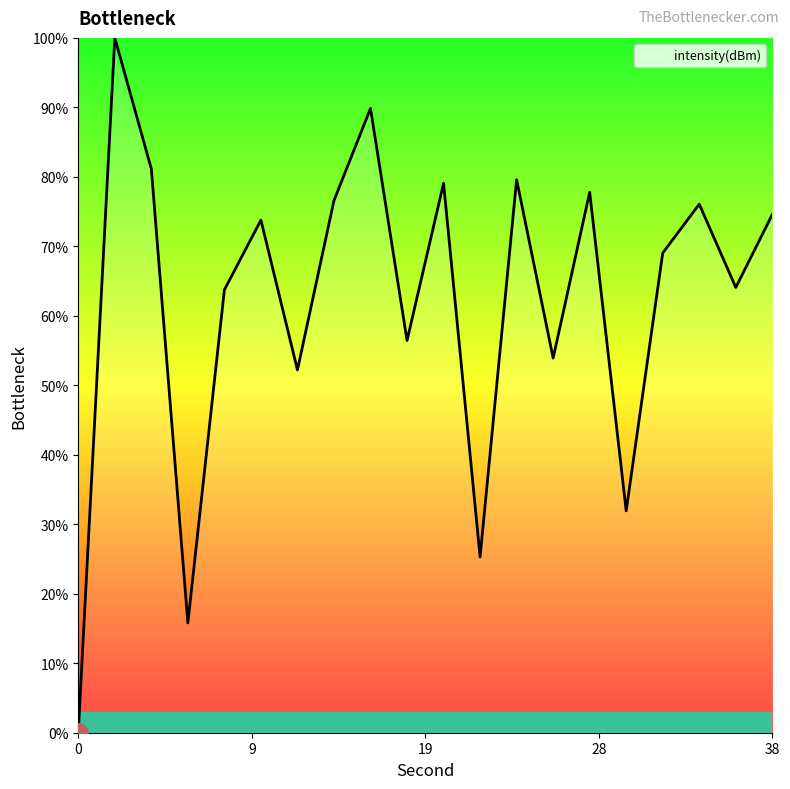

What is the sum of all values?

1240.9